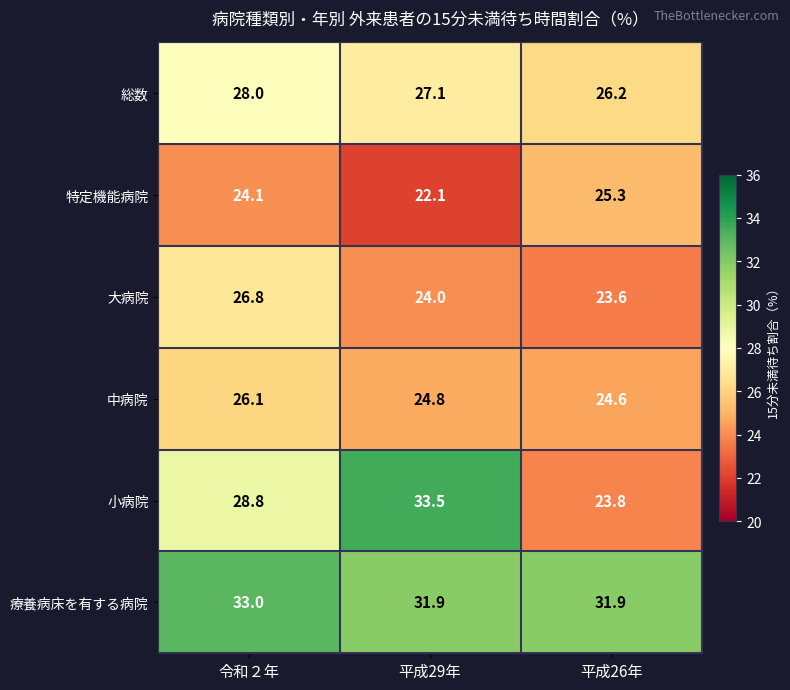

List the series in order of their peak value, lowest first.

特定機能病院, 中病院, 大病院, 総数, 療養病床を有する病院, 小病院